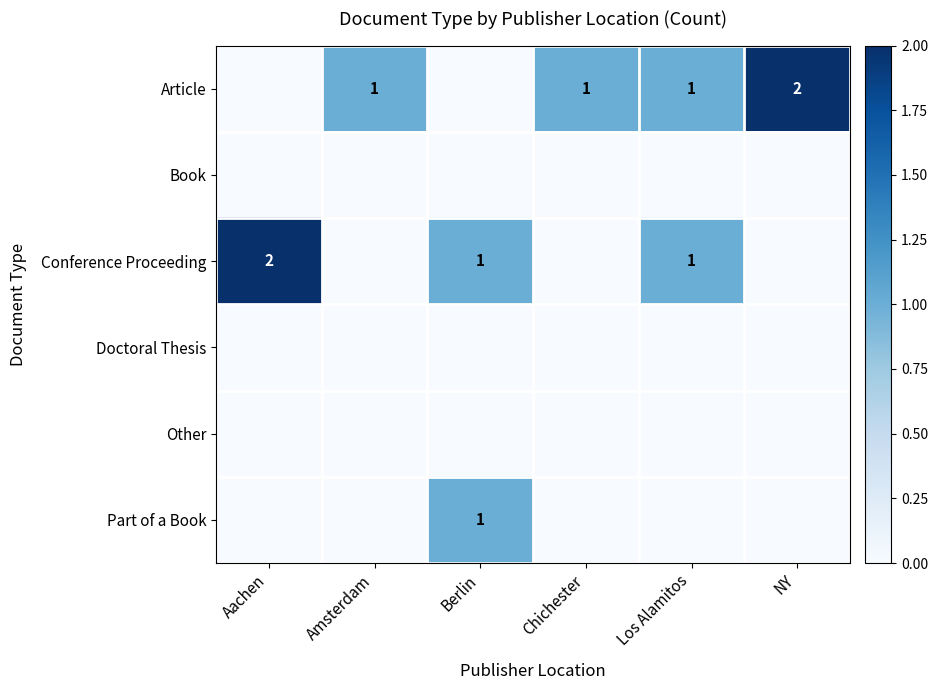

Is the value of Conference Proceeding at Aachen greater than the value of Article at Amsterdam?

Yes